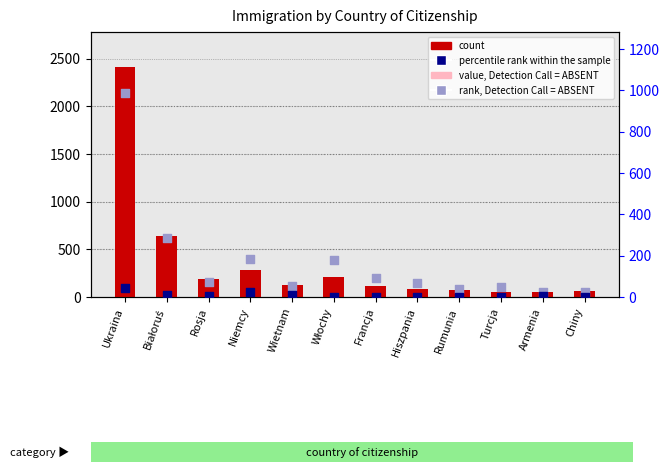

What is the total value across all series at Hiszpania?

236